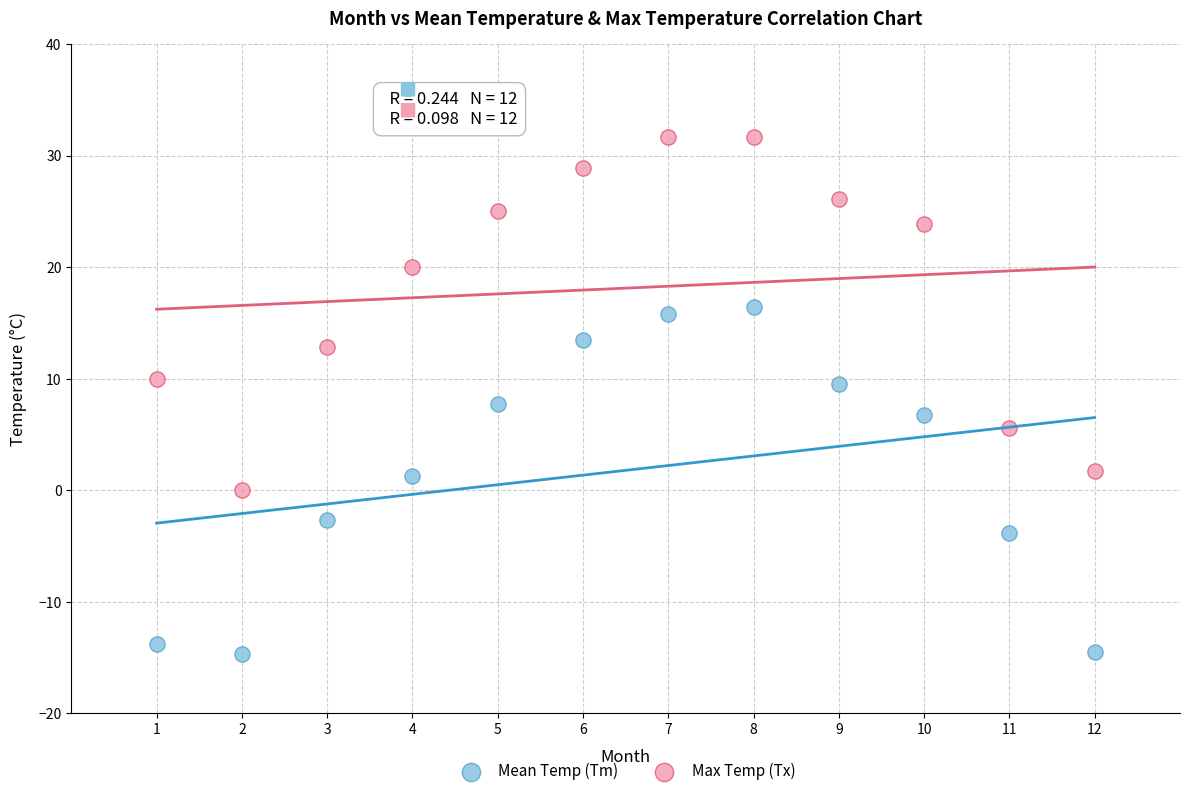

Across all data points, what is the range of Y values (max minus min)?

46.4